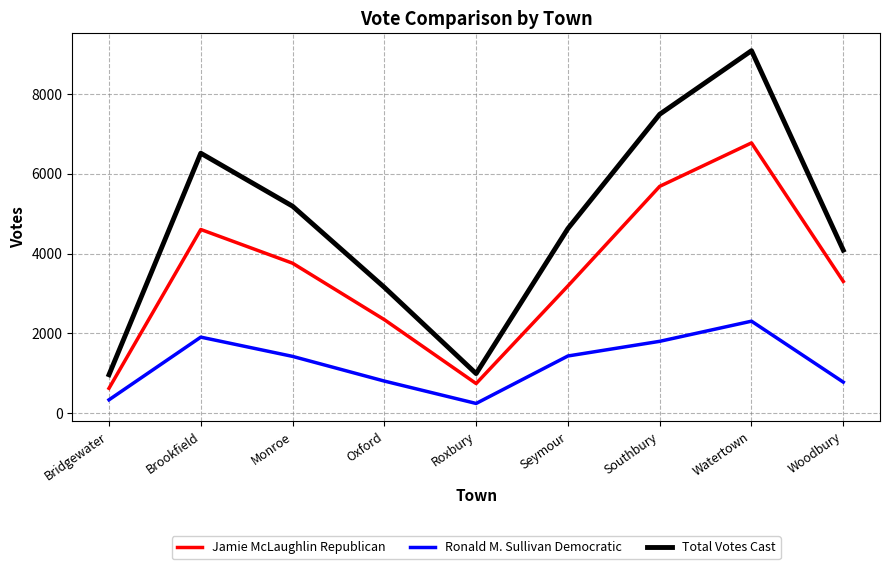

What is the spread (max minus min) of values at Seymour?

3190